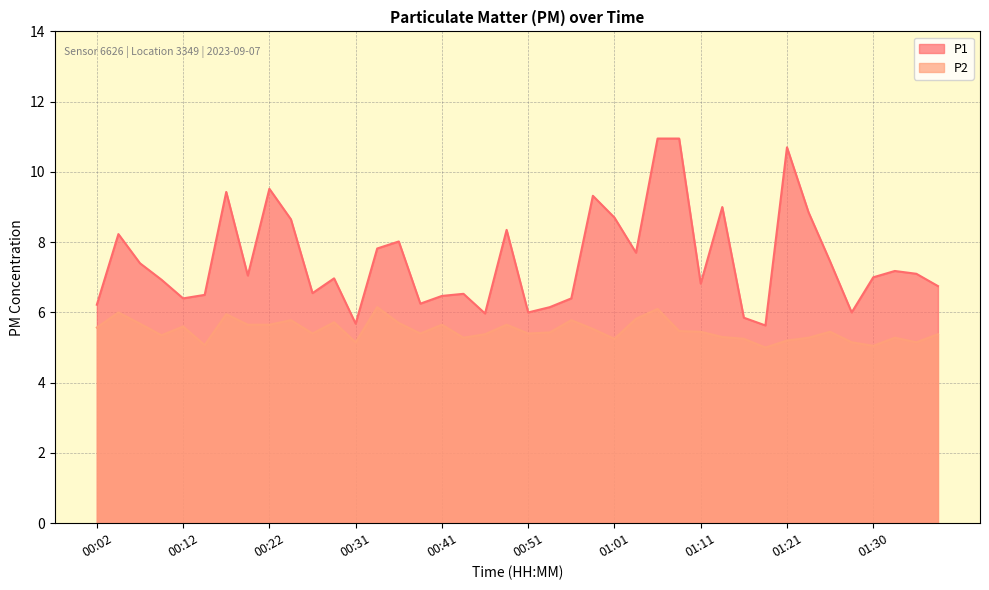

What is the label of the 23rd point from the right?

00:44